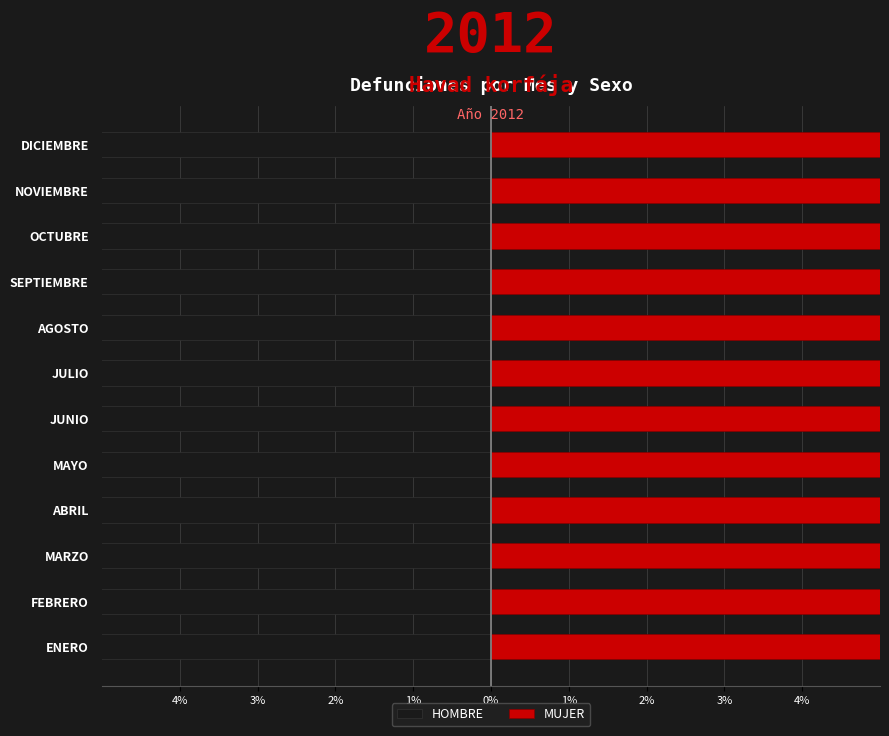

How many values in the HOMBRE series are below -53?

7